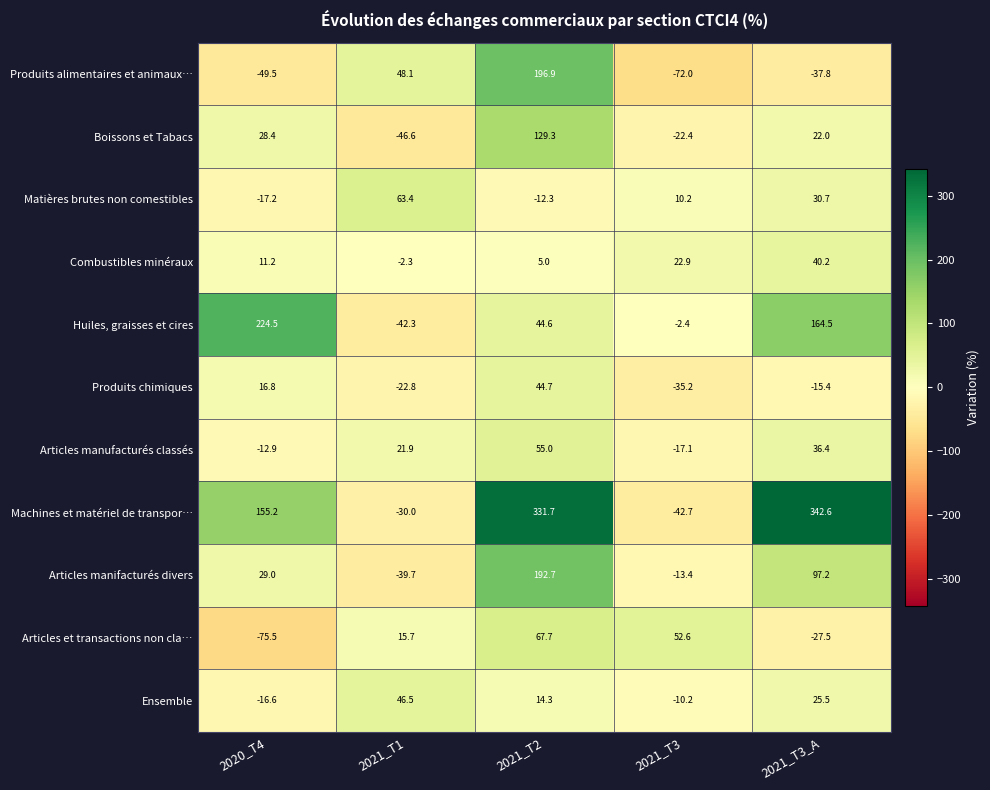

What is the difference between the maximum and second lowest values in the Articles manufacturés classés series?

67.9